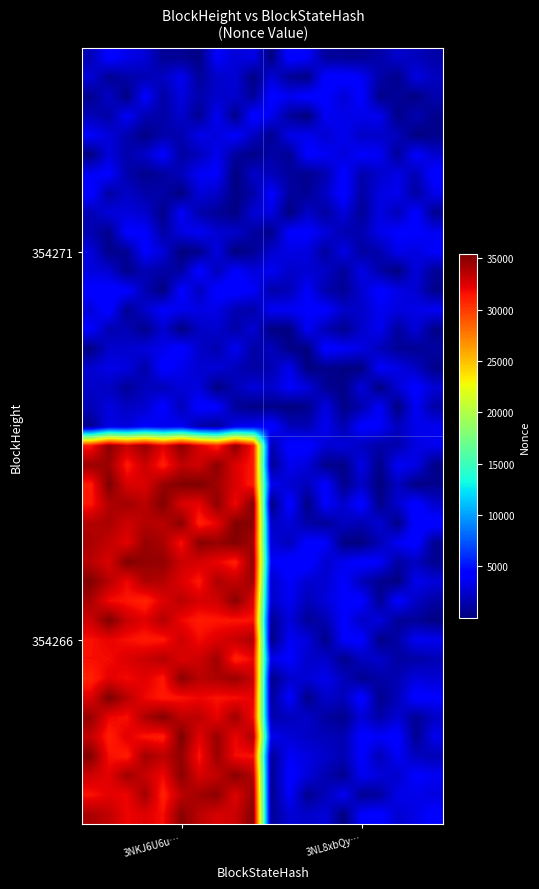

What is the smallest value displayed?

23.4